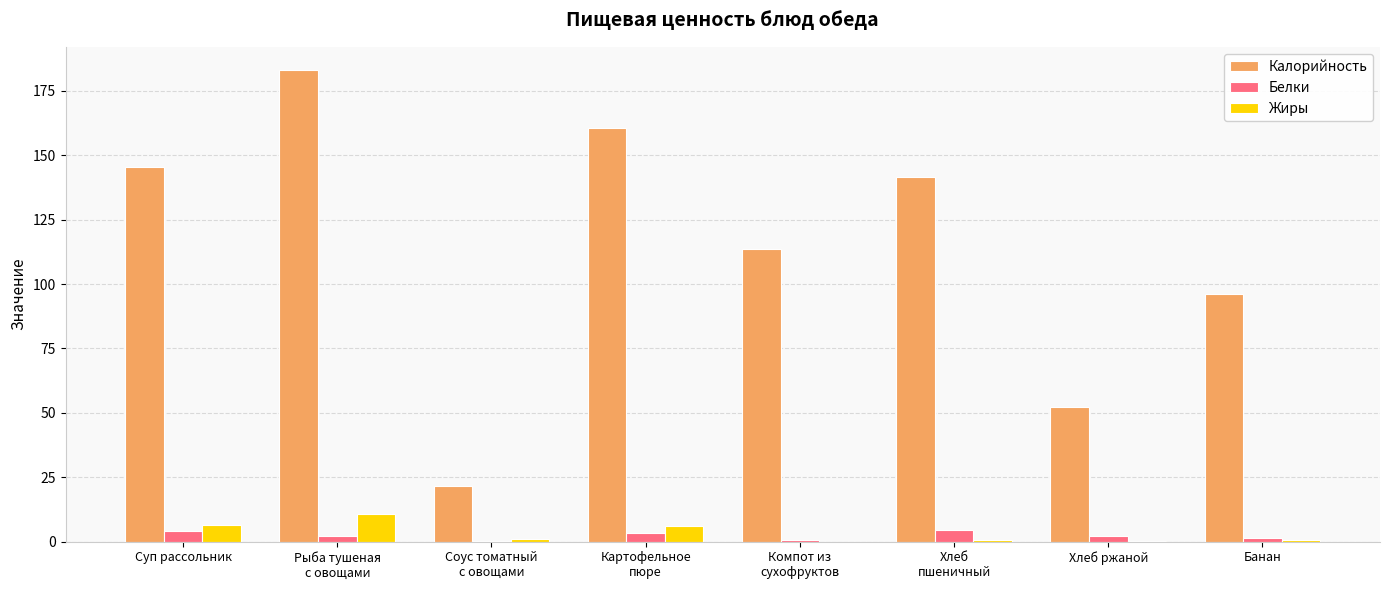

Is it true that Калорийность equals 167.0 at Банан?

False